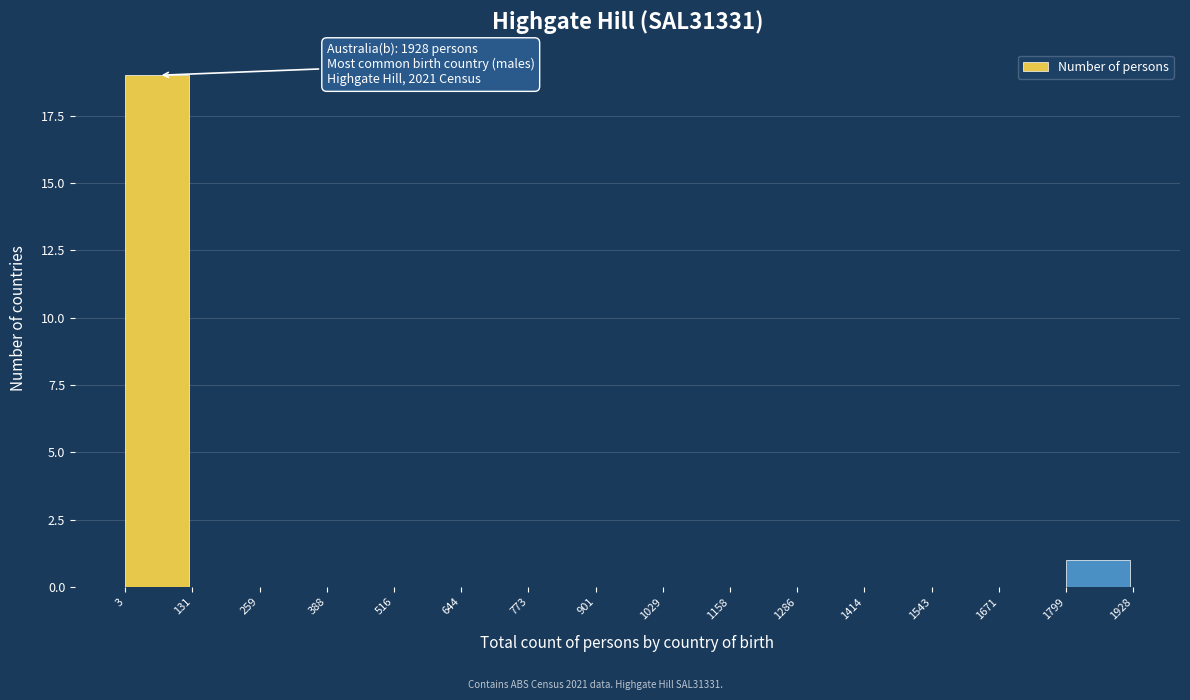

Over which range of the x-axis is the bar tallest?

3 to 131